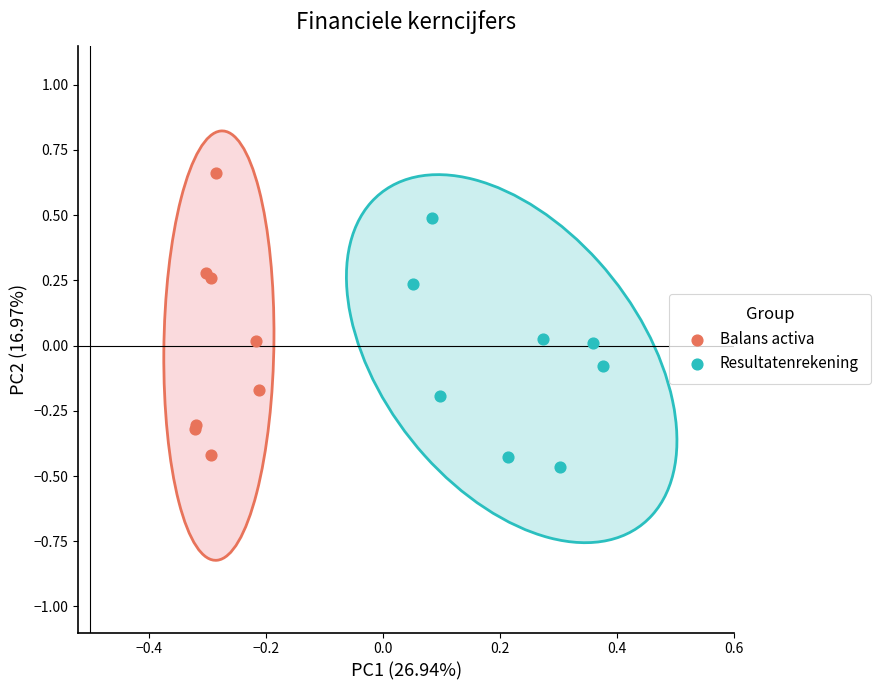

Which series reaches the maximum Y coordinate?

Balans activa